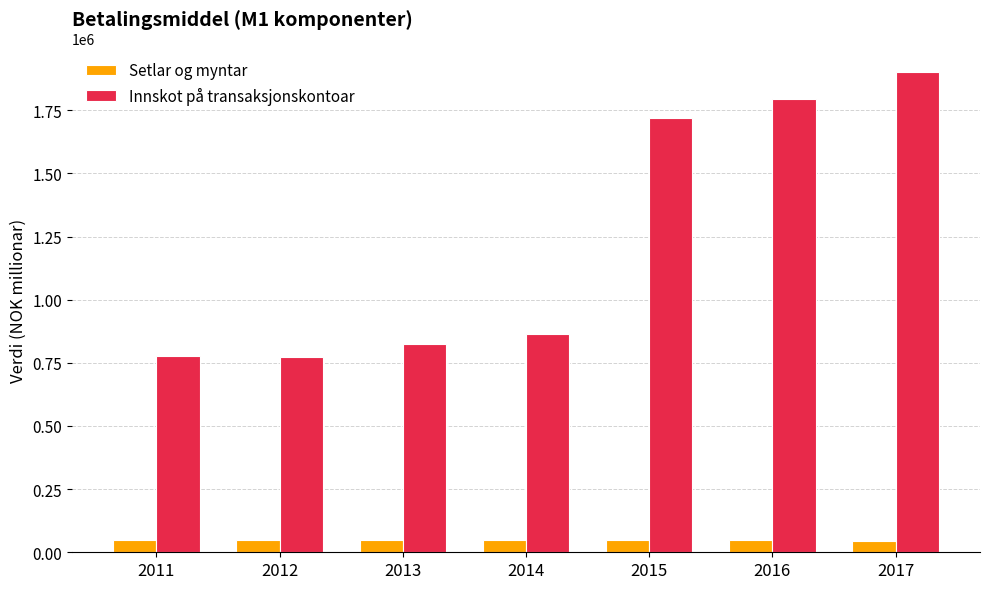

What is the average value of the Innskot på transaksjonskontoar series?

1235731